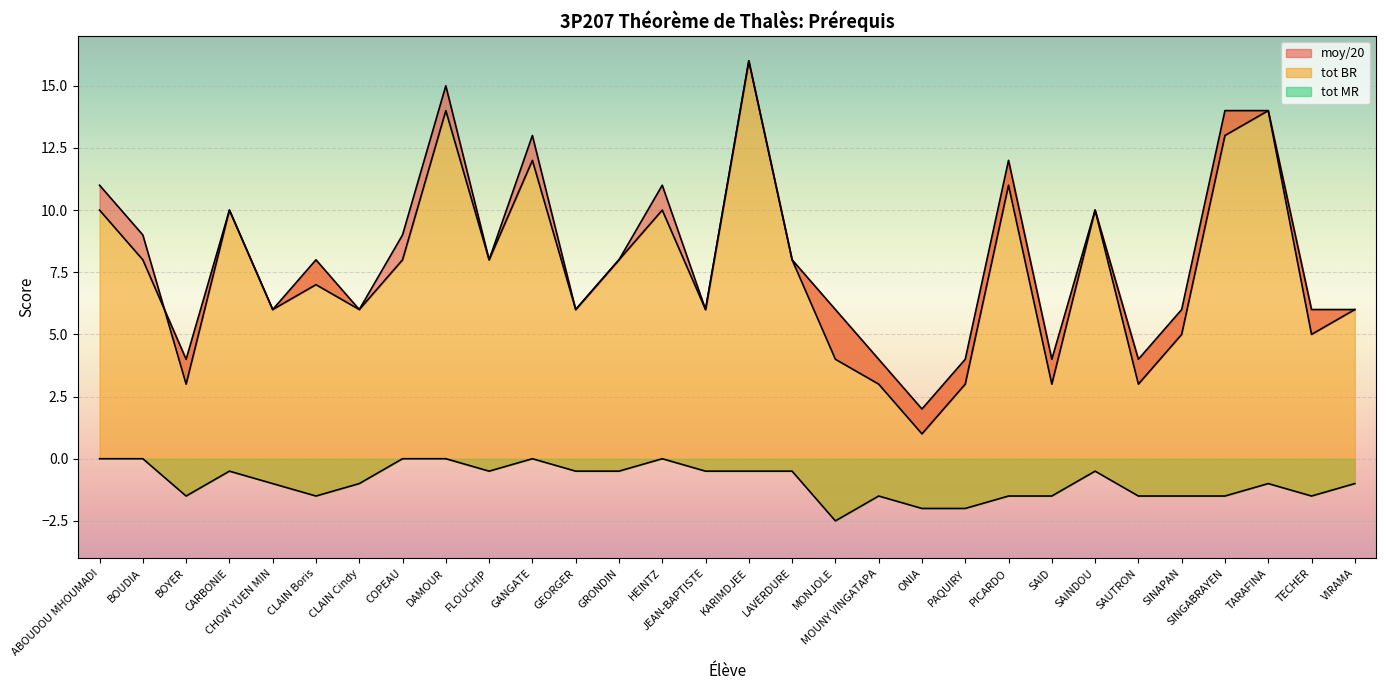

Where do tot BR and moy/20 first cross each other?

BOUDIA and BOYER